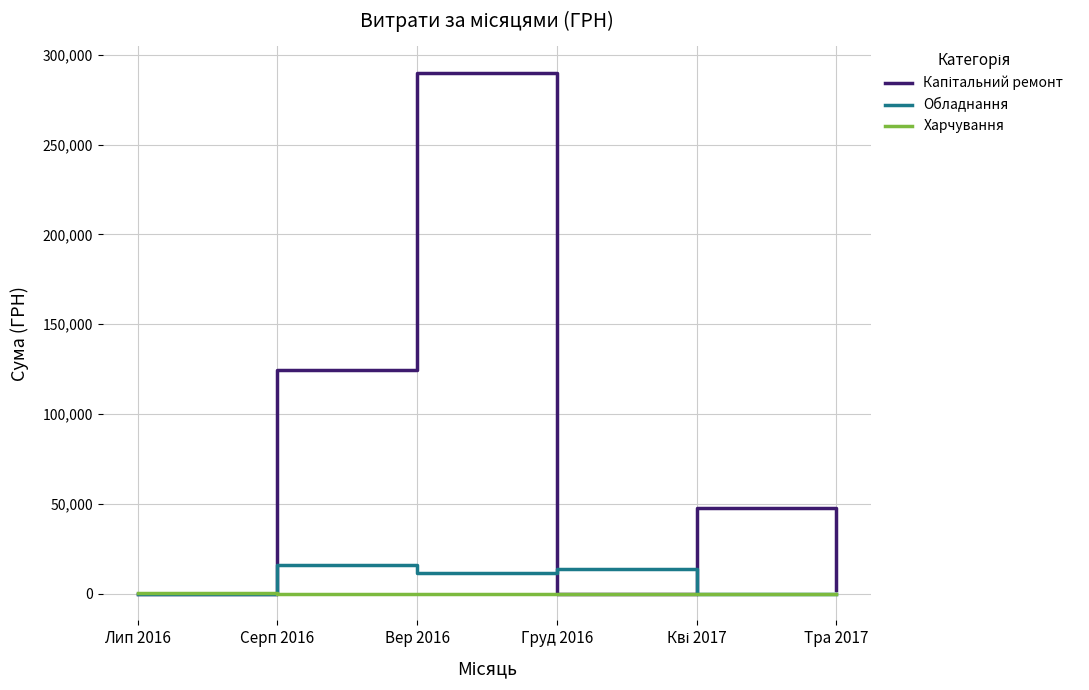

At which category does the chart reach its peak across all series?

Вер 2016